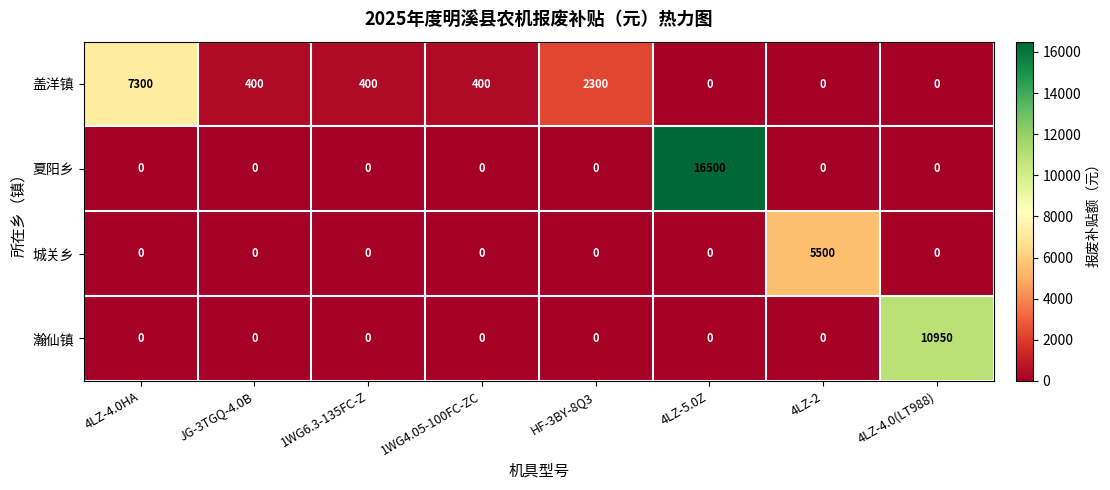

Rank the series by their maximum value, from lowest to highest.

城关乡, 盖洋镇, 瀚仙镇, 夏阳乡